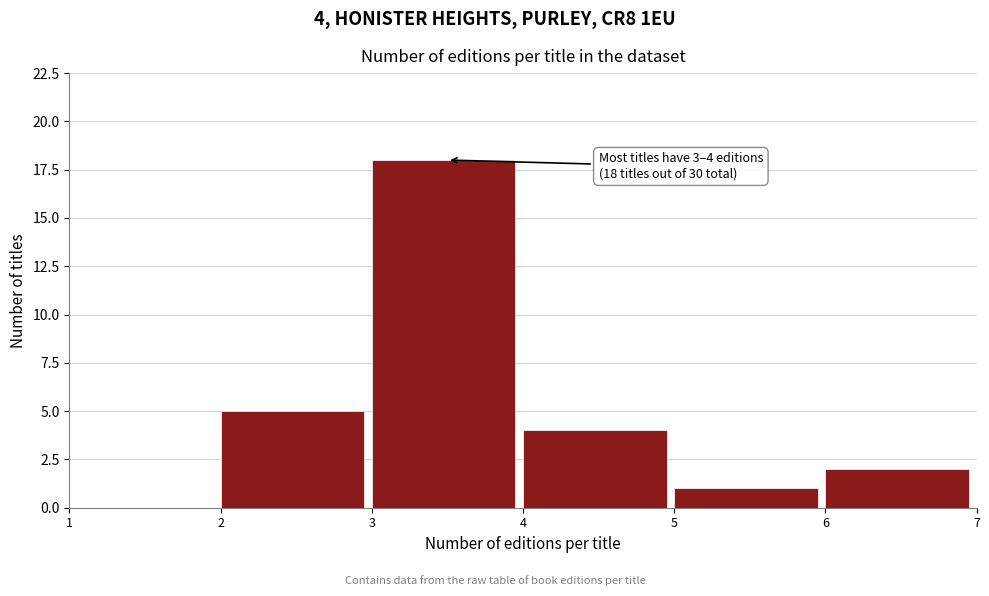

Over which range of the x-axis is the bar tallest?

3 to 4